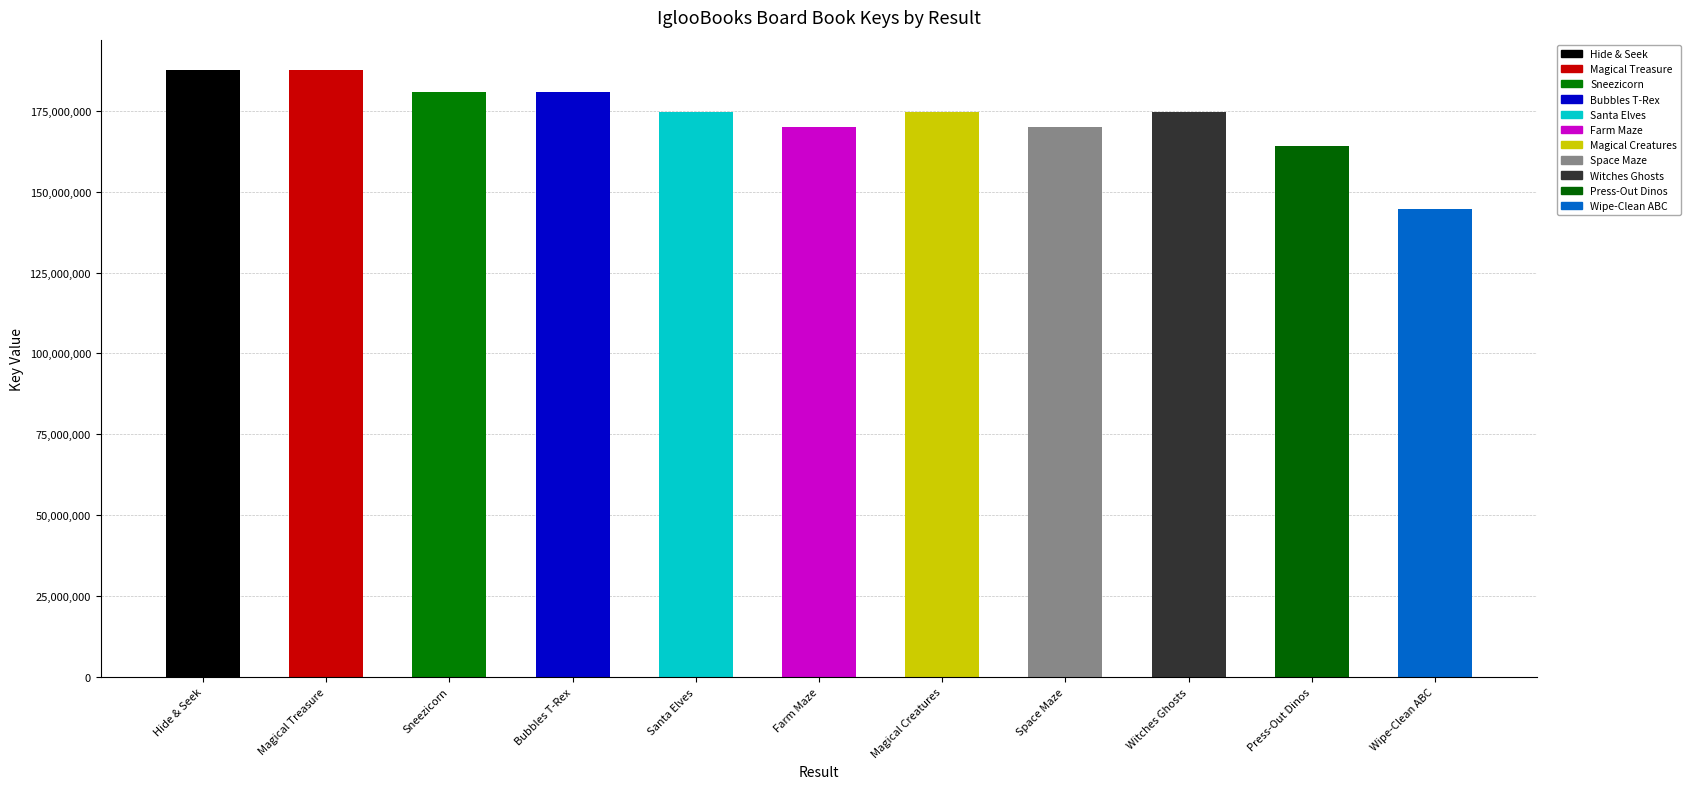

Are the bars grouped side by side (vs. stacked)?

No